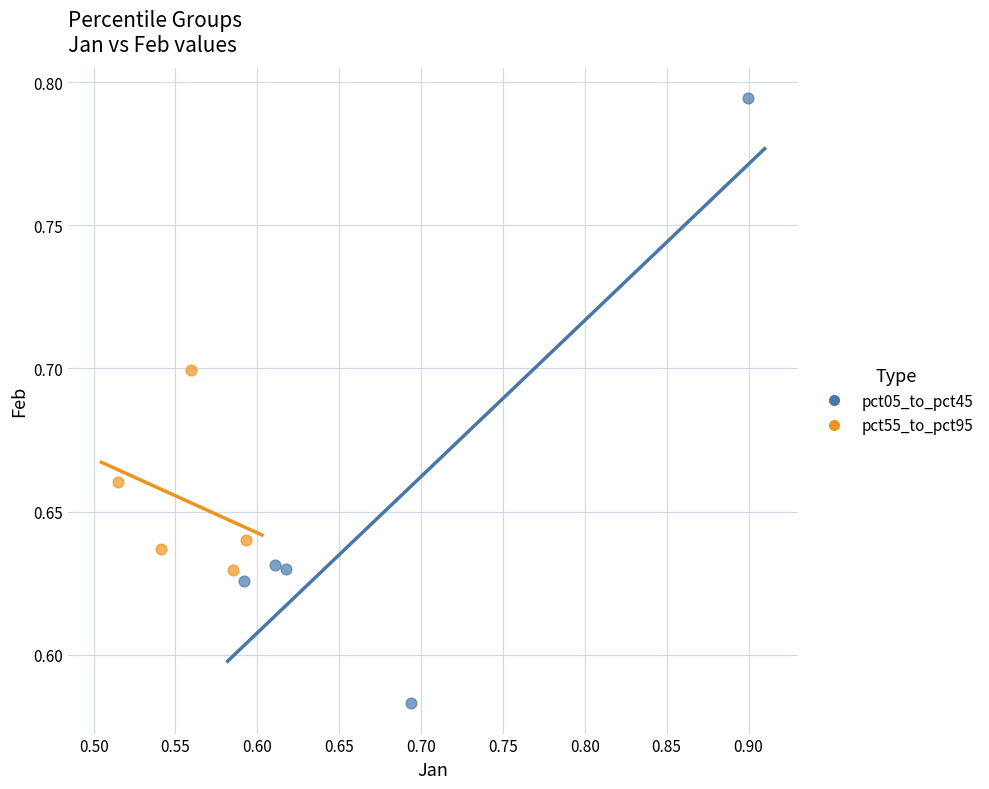

Which series has the largest Y range (max minus min)?

pct05_to_pct45